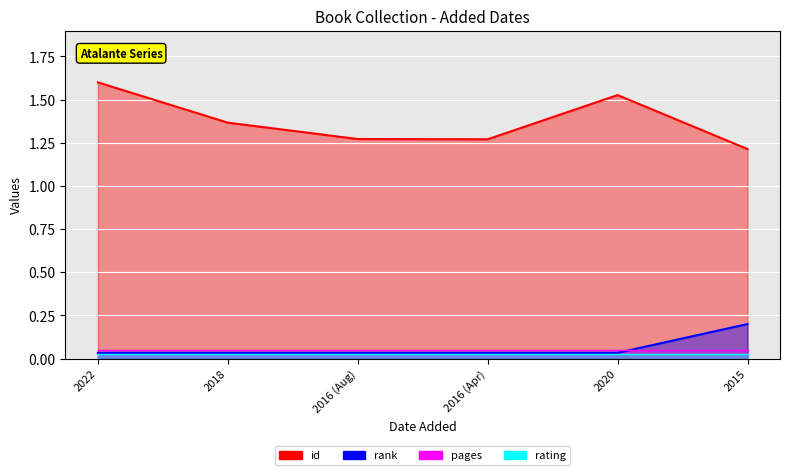

Does the chart display data point markers on the line(s)?

No